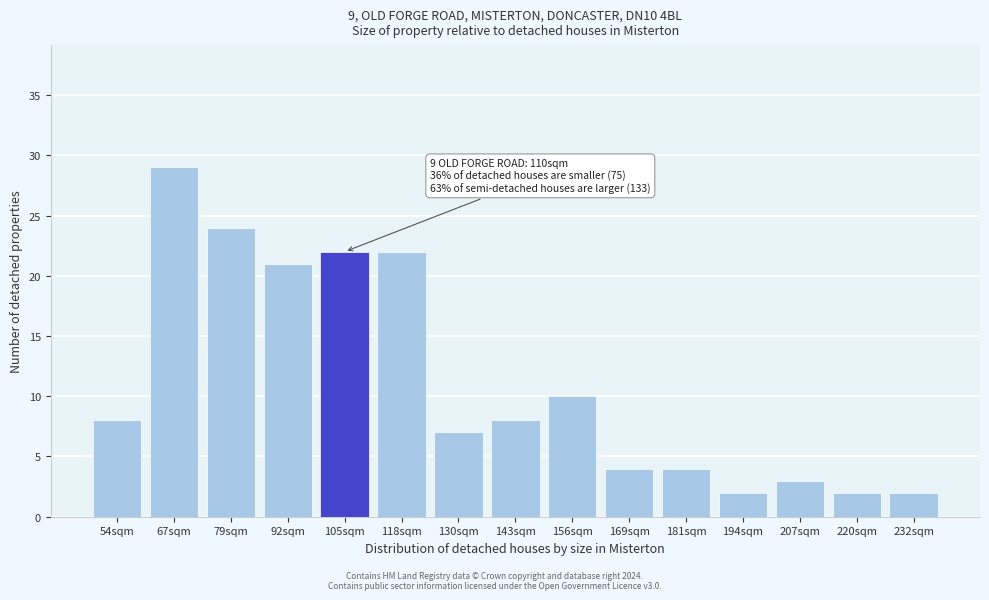

Reading left to right, extract all data points from this chart.

8	29	24	21	22	22	7	8	10	4	4	2	3	2	2